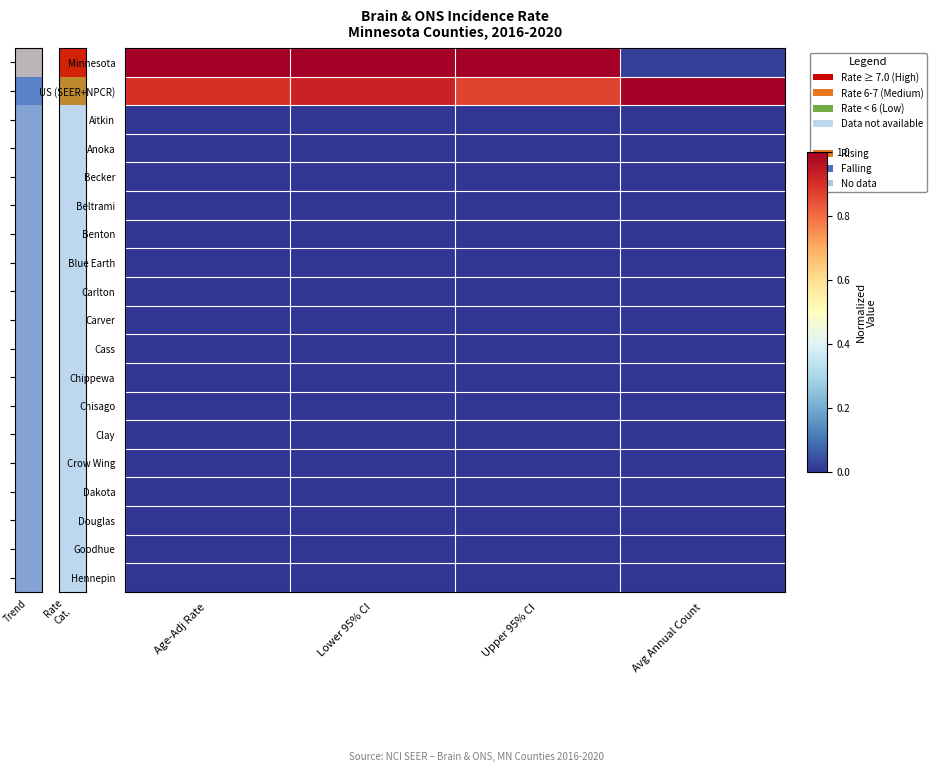

Reading left to right, list all the values displayed in this chart.

Minnesota: Age-Adj Rate=1.0	Lower 95% CI=1.0	Upper 95% CI=1.0	Avg Annual Count=0.0
US (SEER+NPCR): Age-Adj Rate=0.9	Lower 95% CI=0.9	Upper 95% CI=0.9	Avg Annual Count=1.0
Aitkin: Age-Adj Rate=0.0	Lower 95% CI=0.0	Upper 95% CI=0.0	Avg Annual Count=0.0
Anoka: Age-Adj Rate=0.0	Lower 95% CI=0.0	Upper 95% CI=0.0	Avg Annual Count=0.0
Becker: Age-Adj Rate=0.0	Lower 95% CI=0.0	Upper 95% CI=0.0	Avg Annual Count=0.0
Beltrami: Age-Adj Rate=0.0	Lower 95% CI=0.0	Upper 95% CI=0.0	Avg Annual Count=0.0
Benton: Age-Adj Rate=0.0	Lower 95% CI=0.0	Upper 95% CI=0.0	Avg Annual Count=0.0
Blue Earth: Age-Adj Rate=0.0	Lower 95% CI=0.0	Upper 95% CI=0.0	Avg Annual Count=0.0
Carlton: Age-Adj Rate=0.0	Lower 95% CI=0.0	Upper 95% CI=0.0	Avg Annual Count=0.0
Carver: Age-Adj Rate=0.0	Lower 95% CI=0.0	Upper 95% CI=0.0	Avg Annual Count=0.0
Cass: Age-Adj Rate=0.0	Lower 95% CI=0.0	Upper 95% CI=0.0	Avg Annual Count=0.0
Chippewa: Age-Adj Rate=0.0	Lower 95% CI=0.0	Upper 95% CI=0.0	Avg Annual Count=0.0
Chisago: Age-Adj Rate=0.0	Lower 95% CI=0.0	Upper 95% CI=0.0	Avg Annual Count=0.0
Clay: Age-Adj Rate=0.0	Lower 95% CI=0.0	Upper 95% CI=0.0	Avg Annual Count=0.0
Crow Wing: Age-Adj Rate=0.0	Lower 95% CI=0.0	Upper 95% CI=0.0	Avg Annual Count=0.0
Dakota: Age-Adj Rate=0.0	Lower 95% CI=0.0	Upper 95% CI=0.0	Avg Annual Count=0.0
Douglas: Age-Adj Rate=0.0	Lower 95% CI=0.0	Upper 95% CI=0.0	Avg Annual Count=0.0
Goodhue: Age-Adj Rate=0.0	Lower 95% CI=0.0	Upper 95% CI=0.0	Avg Annual Count=0.0
Hennepin: Age-Adj Rate=0.0	Lower 95% CI=0.0	Upper 95% CI=0.0	Avg Annual Count=0.0